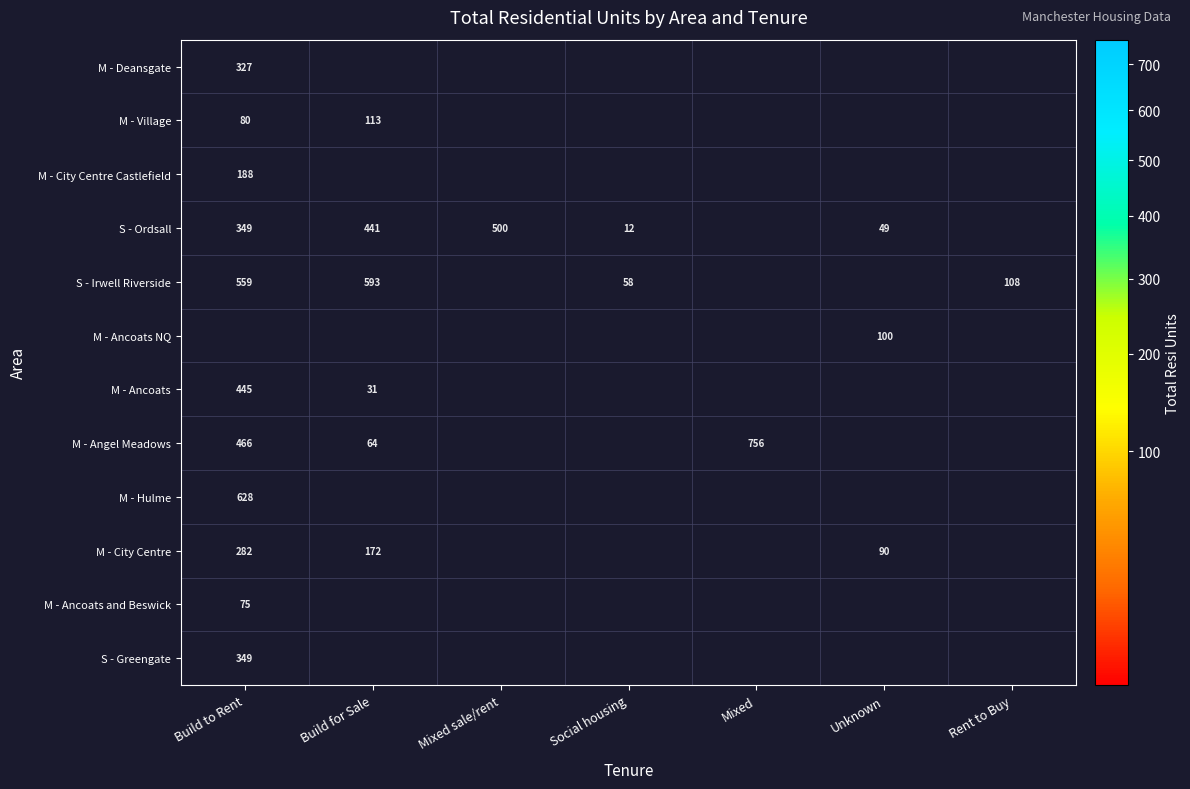

The value of S - Ordsall at Build for Sale is 239. True or false?

False